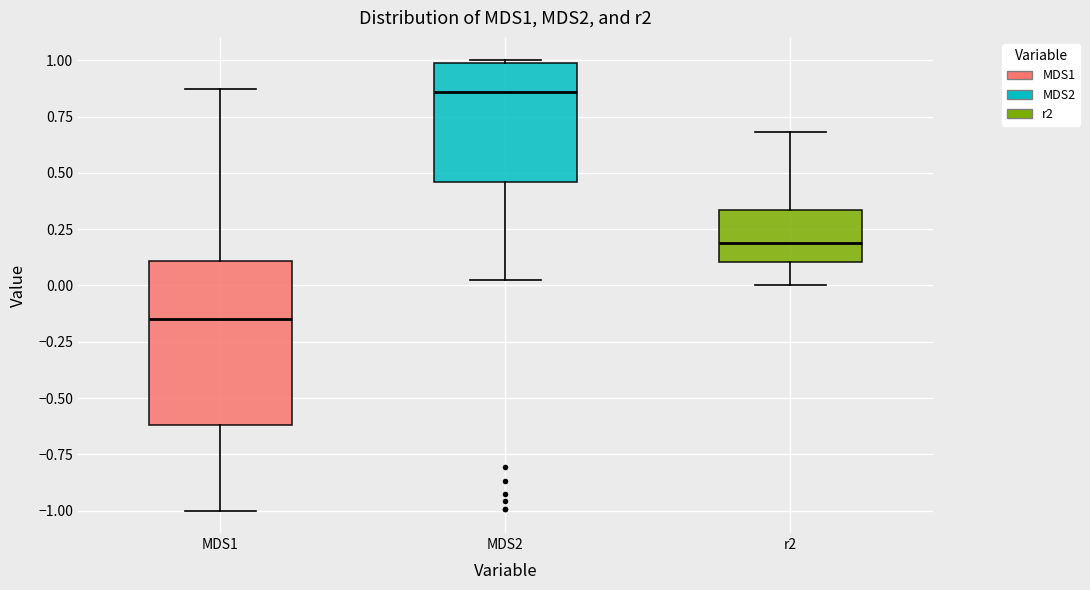

Comparing the boxes themselves (not the whiskers), which one is the tallest?

MDS1